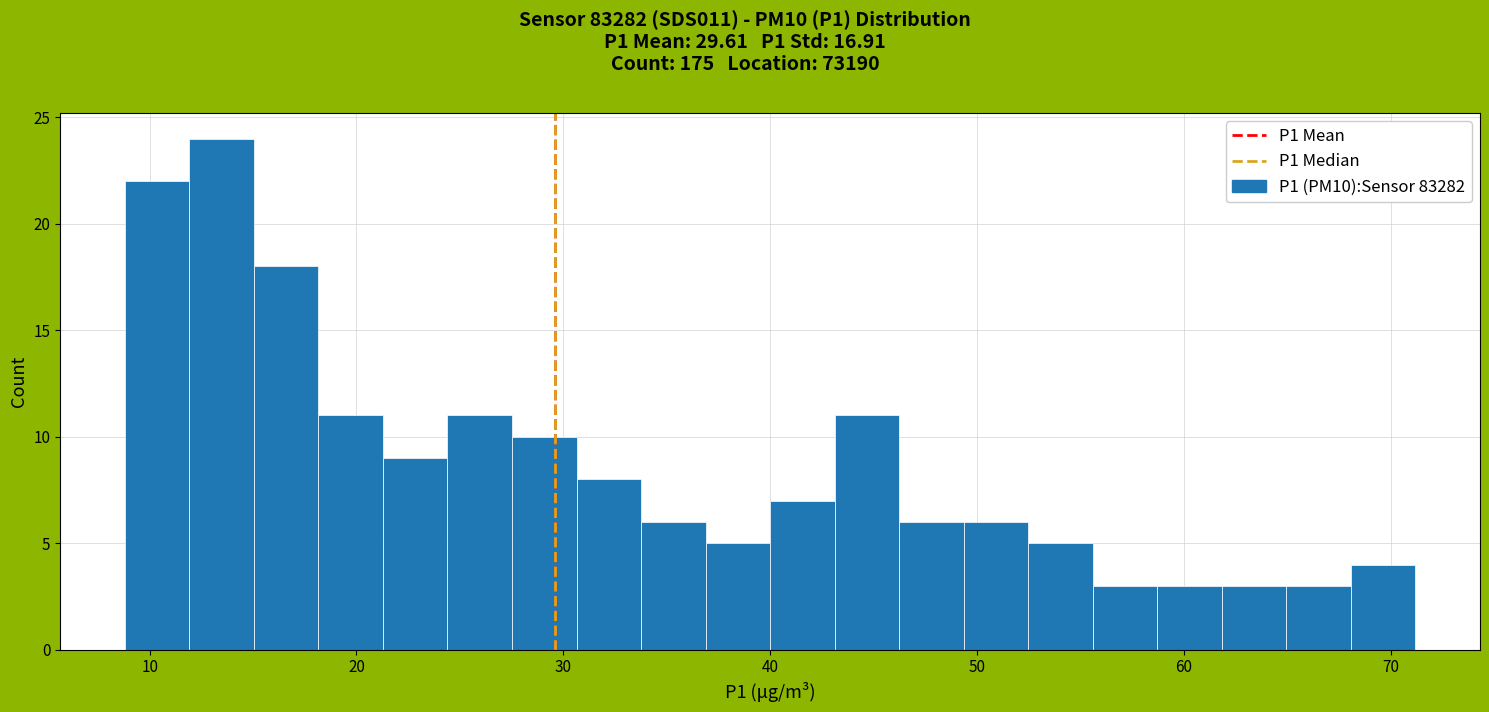

Read against the x-axis, roughly where is the centre of the tallest bar?

13